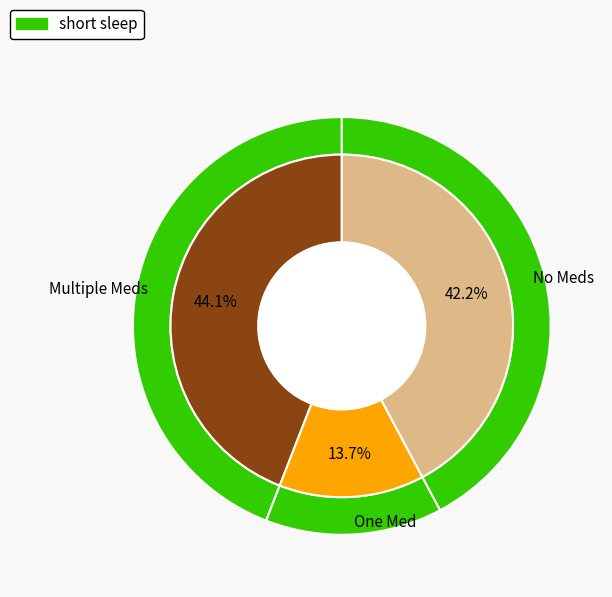

Count the number of slices in the pie.

9